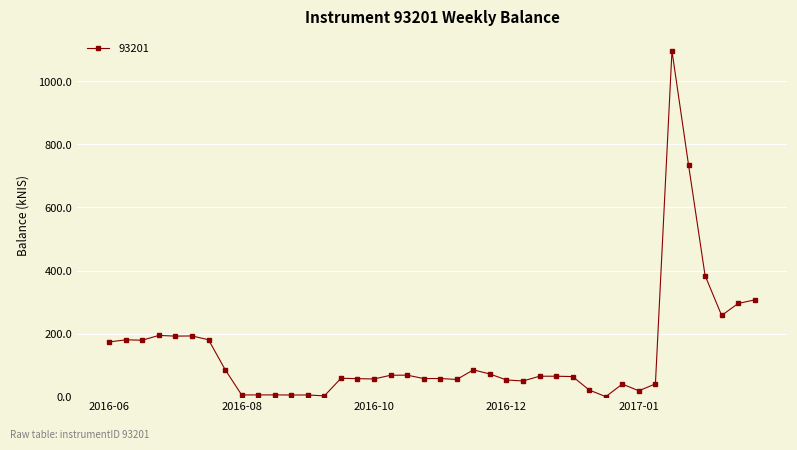

How many lines are shown in the chart?

1